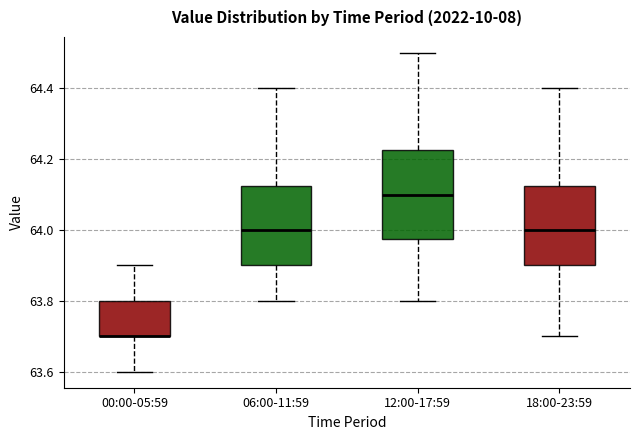

Reading left to right, transcribe this box plot: for each box, give where its median line is, the range the box spans, and where its two whiskers end, as read against the y-axis. The values are not printed on the chart, so give them approximately, as read against the axis.

00:00-05:59: median 63.70 (drawn on the box's lower edge), box 63.70 to 63.80, whiskers 63.60 to 63.90
06:00-11:59: median 64.00, box 63.90 to 64.12, whiskers 63.80 to 64.40
12:00-17:59: median 64.10, box 63.98 to 64.22, whiskers 63.80 to 64.50
18:00-23:59: median 64.00, box 63.90 to 64.12, whiskers 63.70 to 64.40